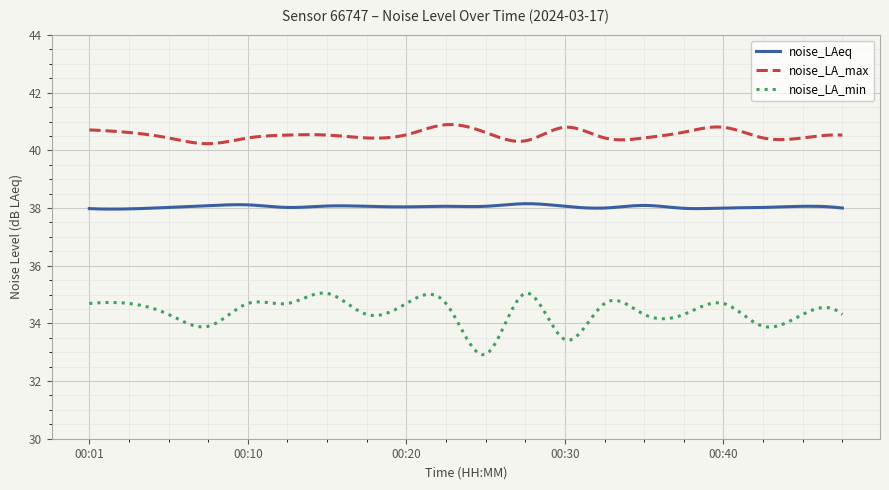

What is the sum of all noise_LA_min values?

10314.4